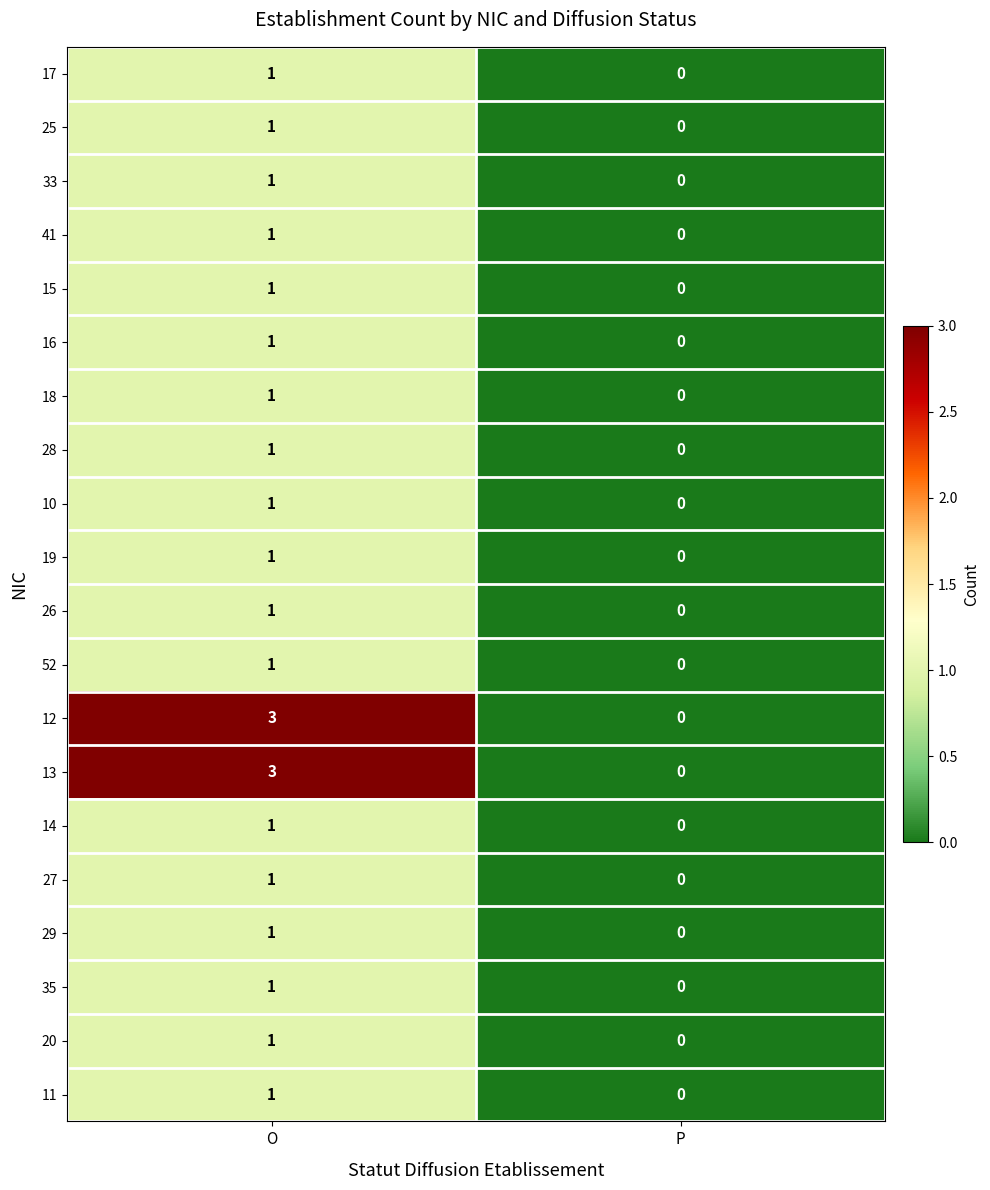

What is the total value across all series at O?

24